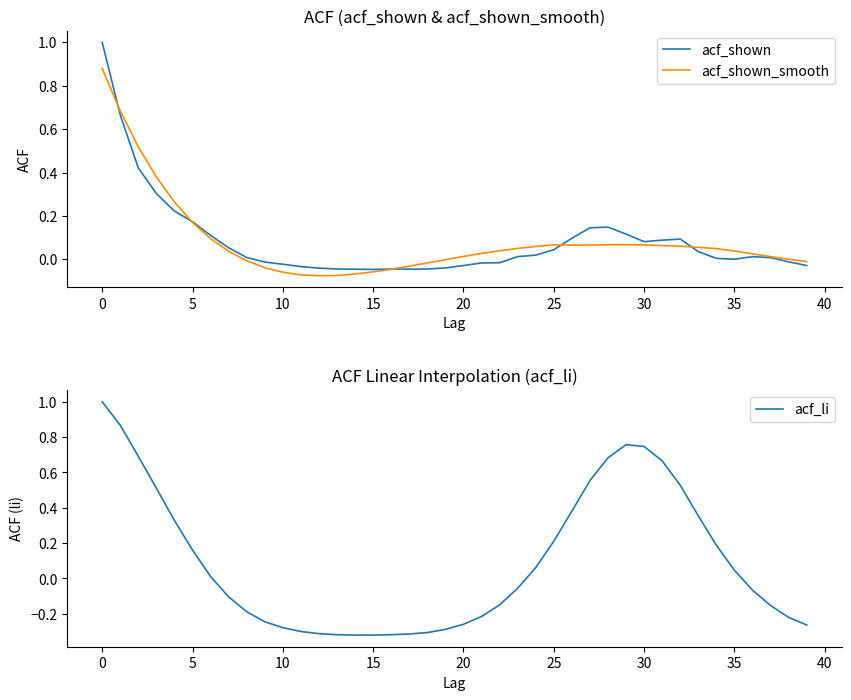

Where is the first local maximum for acf_li?

29